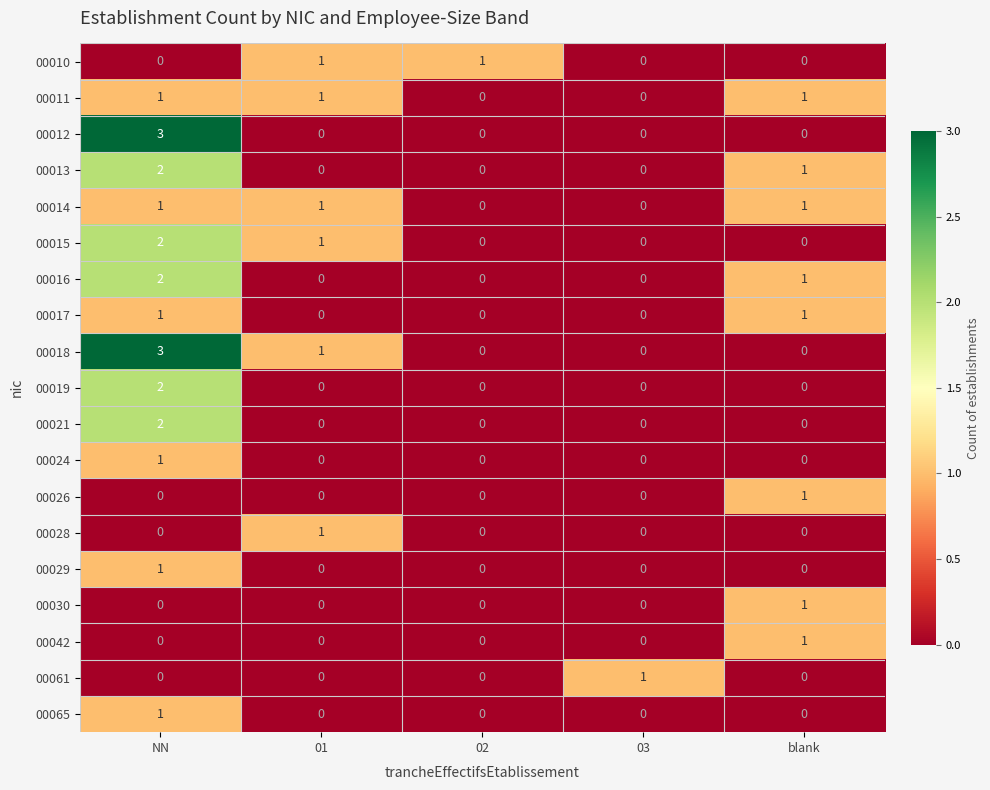

Which series has the largest total across all categories?

00018